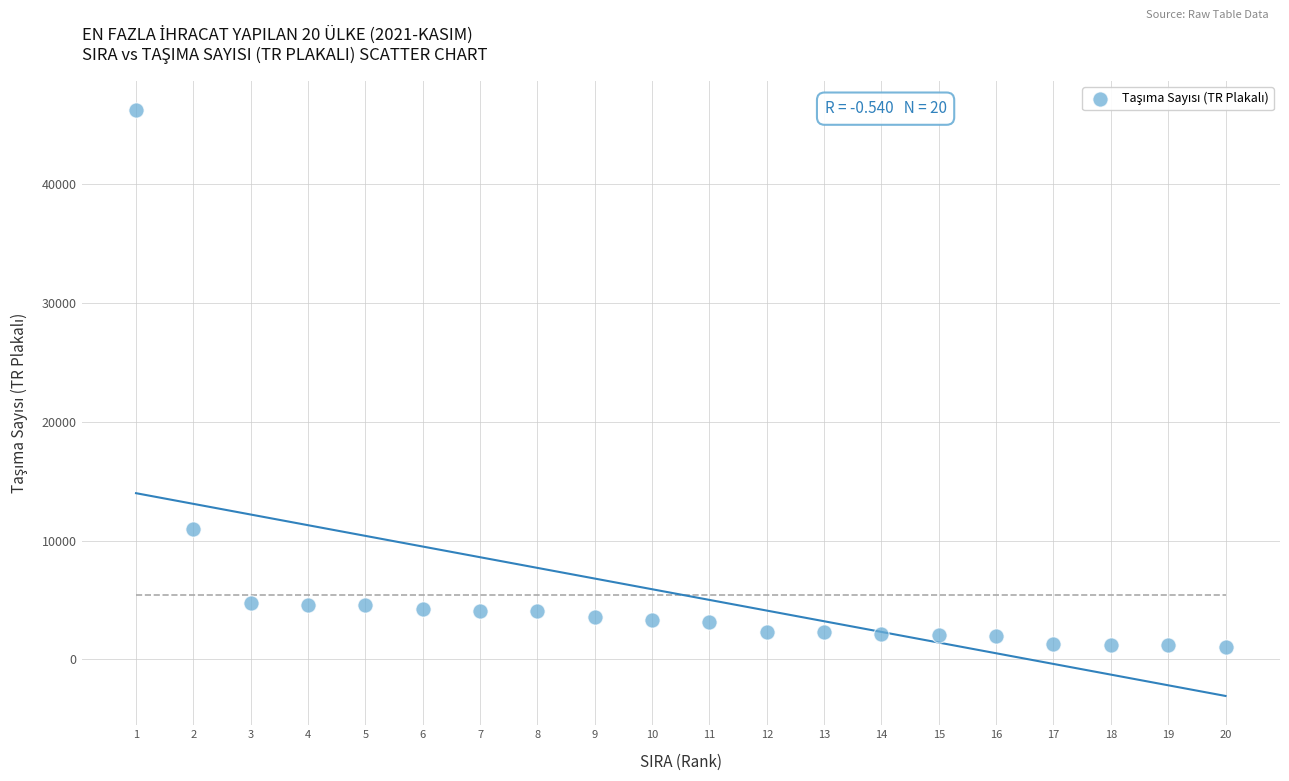

What Y value in the scatter plot is closest to 23615?

10949